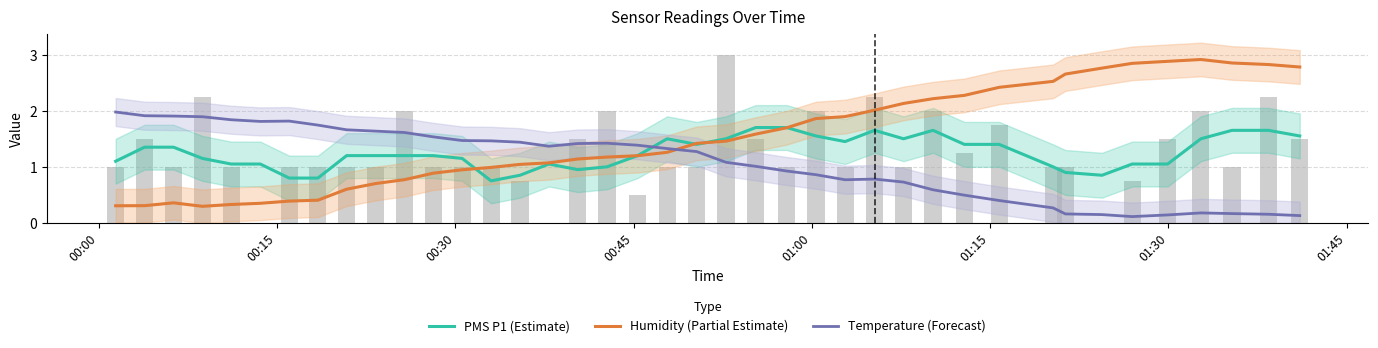

Which series ends up on top after the final intersection of Temperature (Forecast) and PMS P1 (Estimate)?

PMS P1 (Estimate)